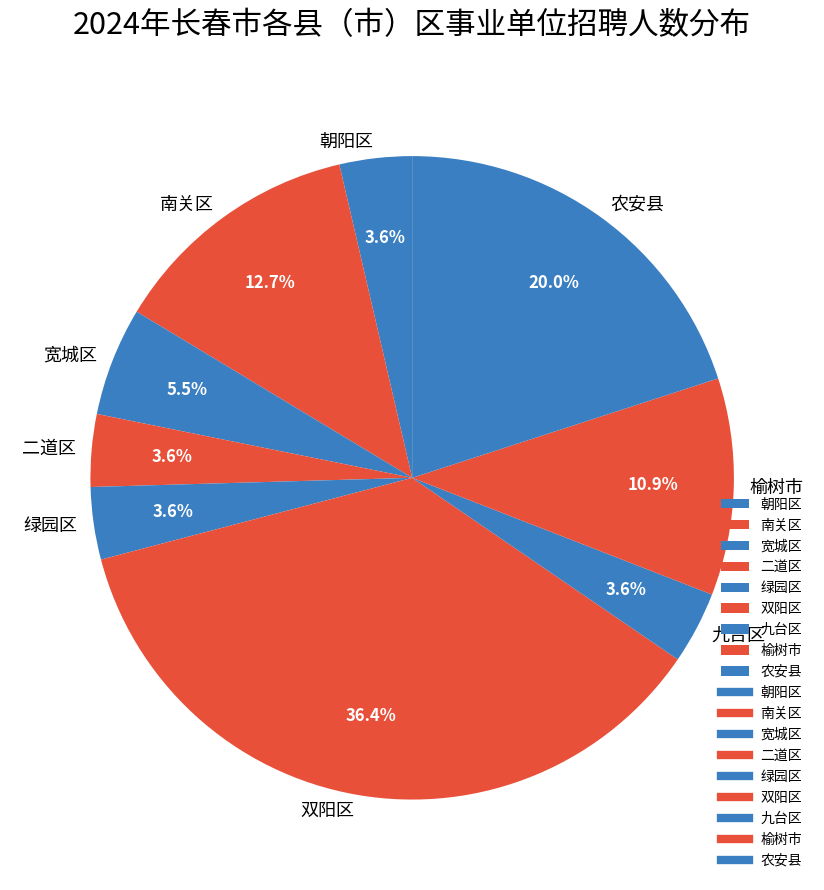

To the nearest percent, what is the difference between the 朝阳区 and 农安县 slice percentages?

16%